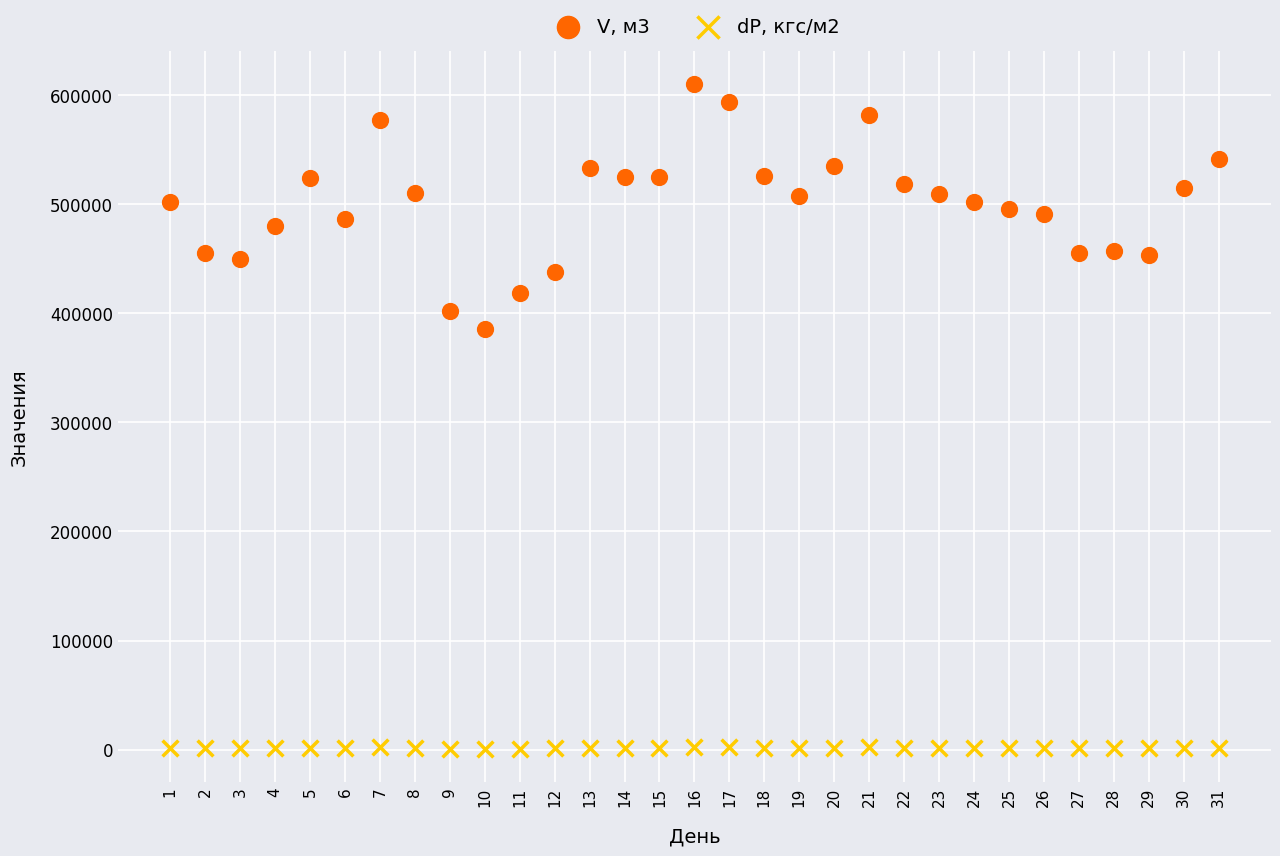

What is the X range (max minus min) for the scatter plot?

30.0